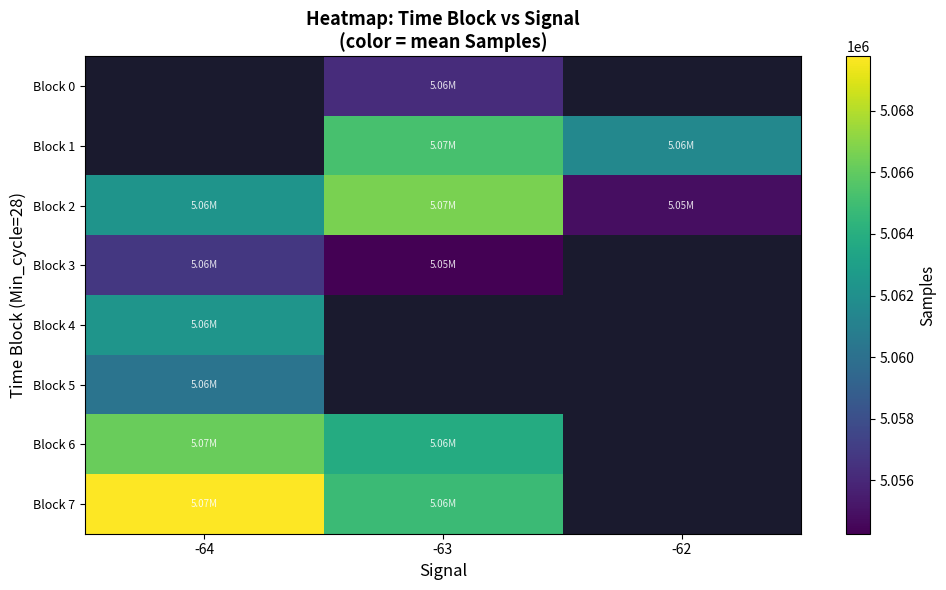

Which series has the largest total across all categories?

Block 2